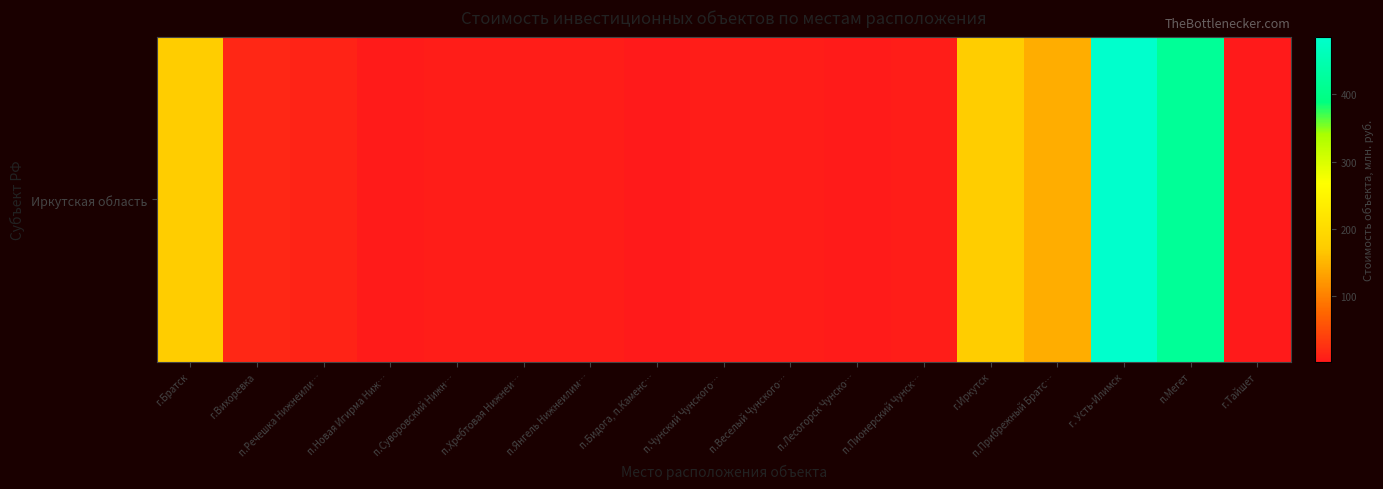

Count the number of categories in the chart.

17